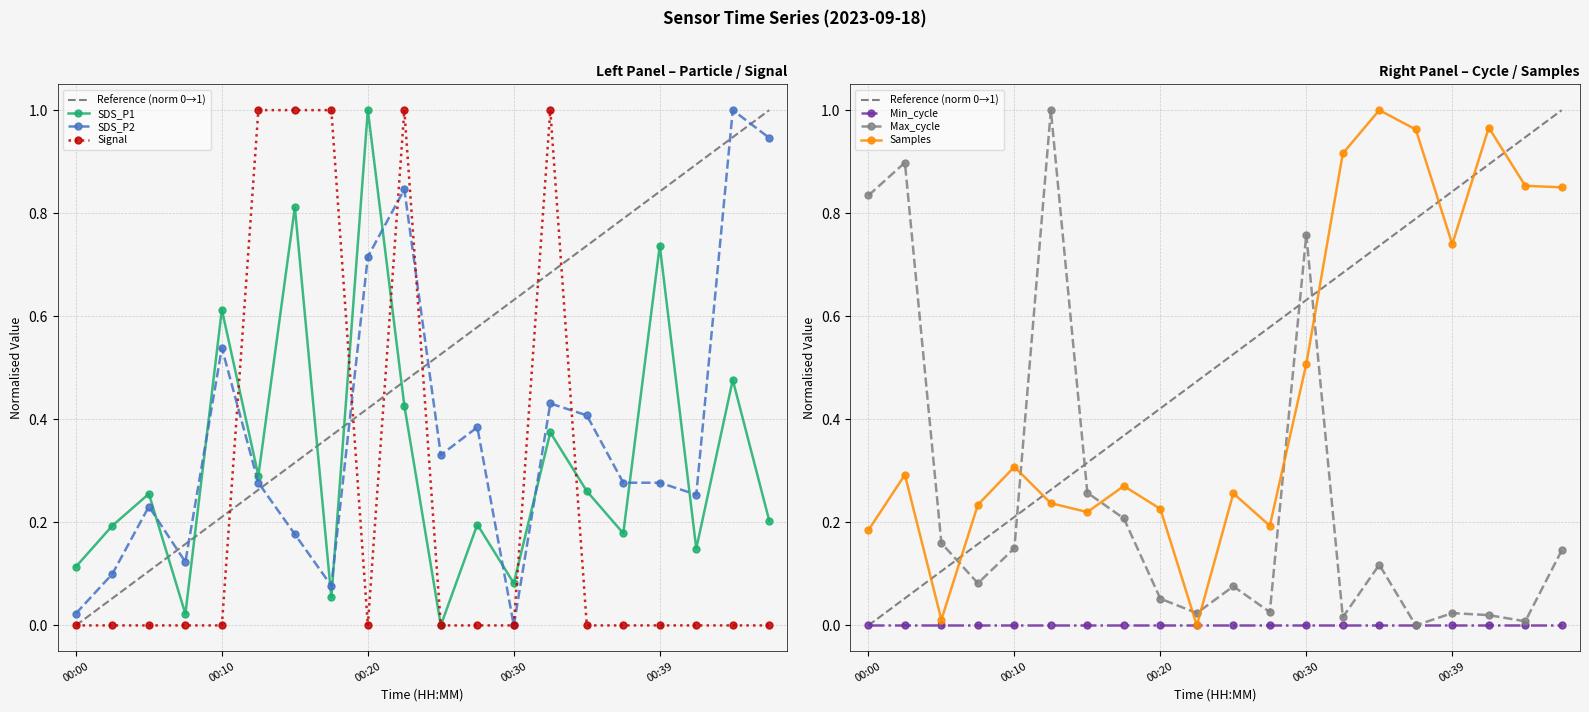

At which category does Signal reach its first local peak?

00:22